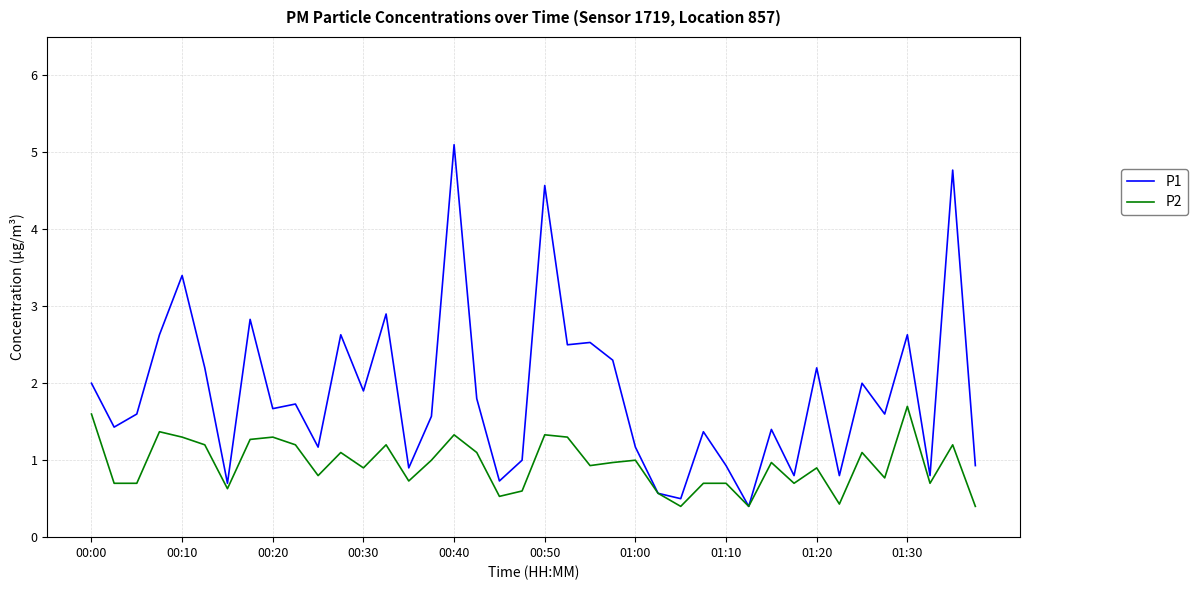

List the series in order of their overall mean, lowest first.

P2, P1